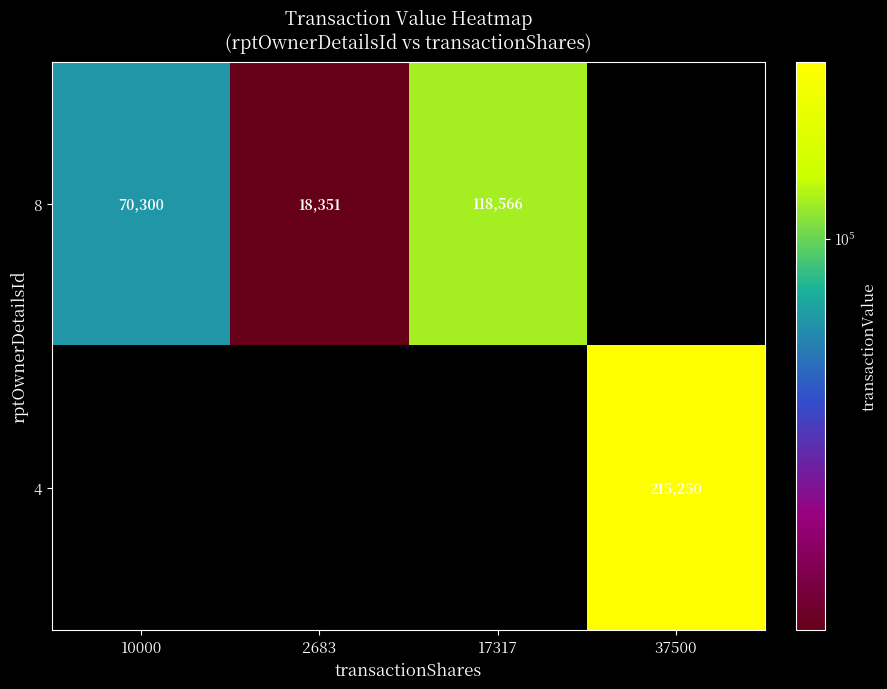

True or false: 4 has a value of 215250 at 37500.

True